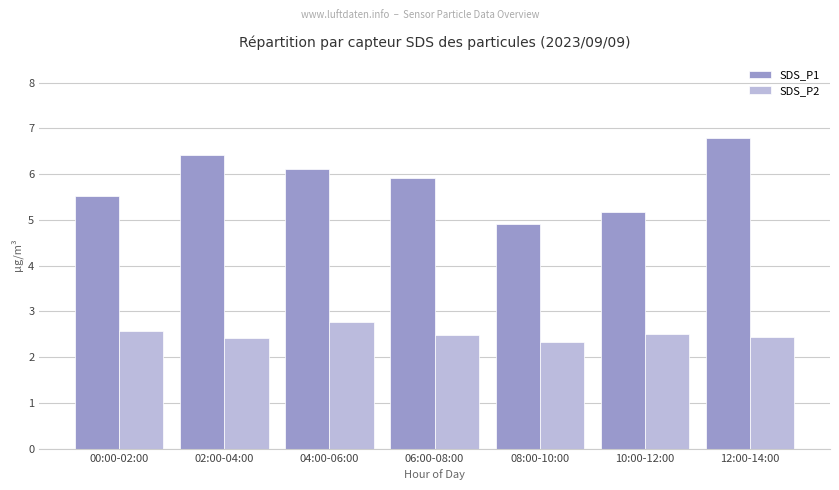

Rank the series by their average value, from highest to lowest.

SDS_P1, SDS_P2